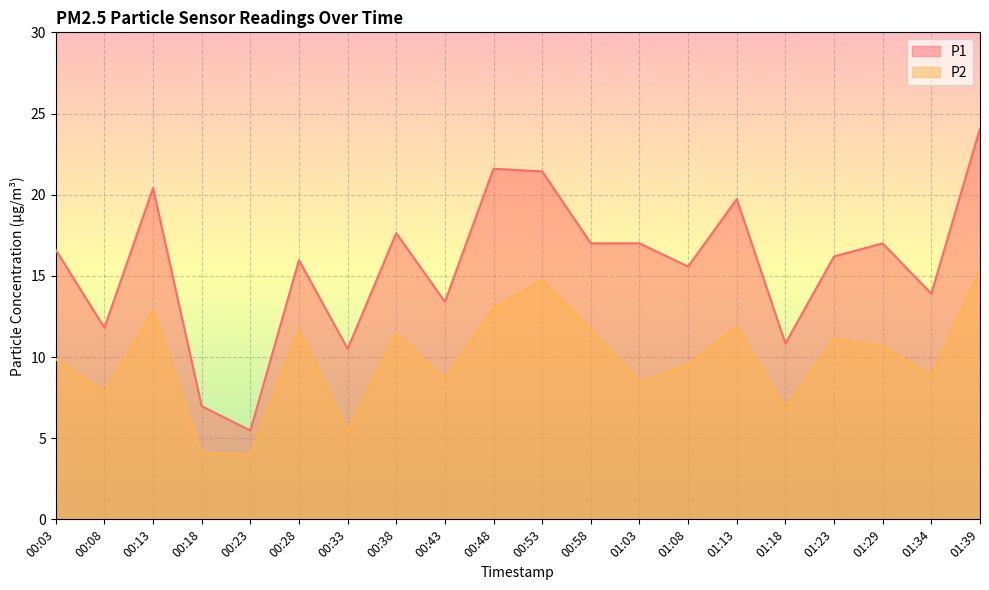

True or false: P1 and P2 intersect in this chart.

False